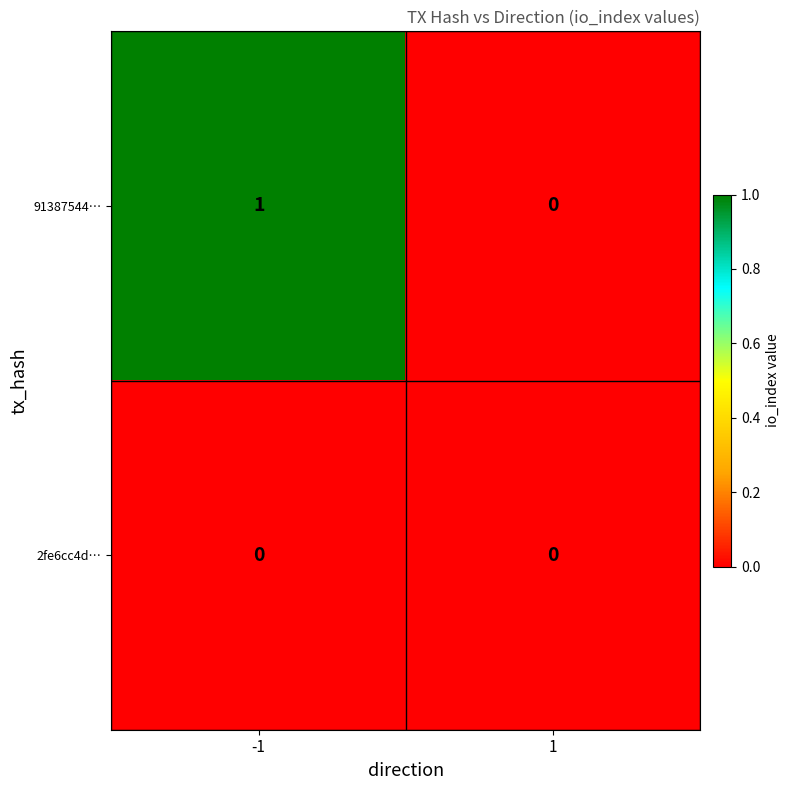

How many data points does each series have?

2